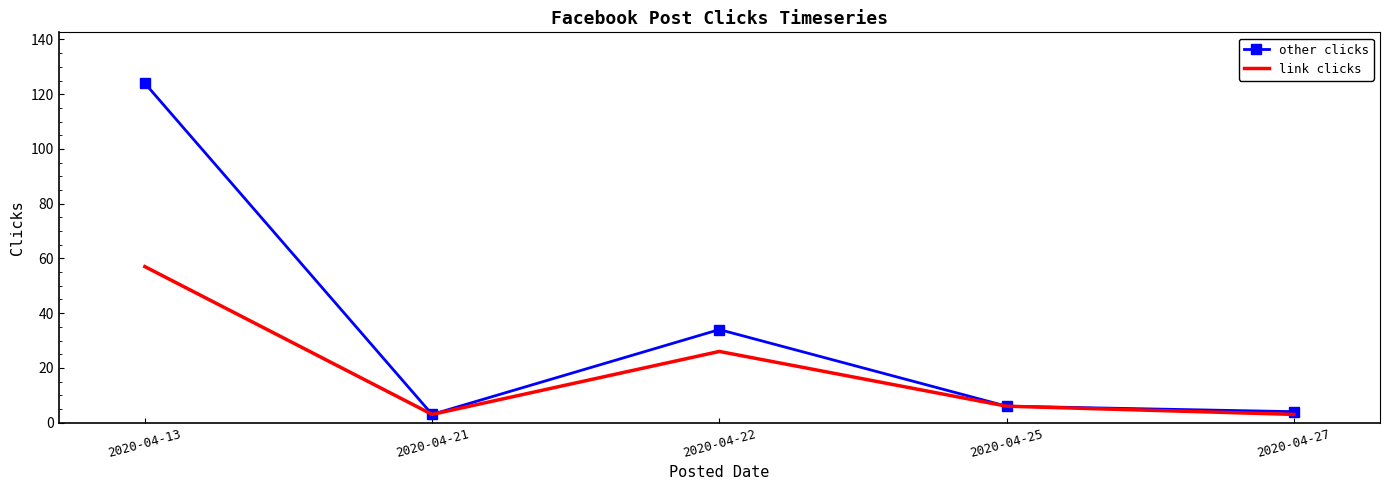

Which label corresponds to the largest value in the chart?

2020-04-13